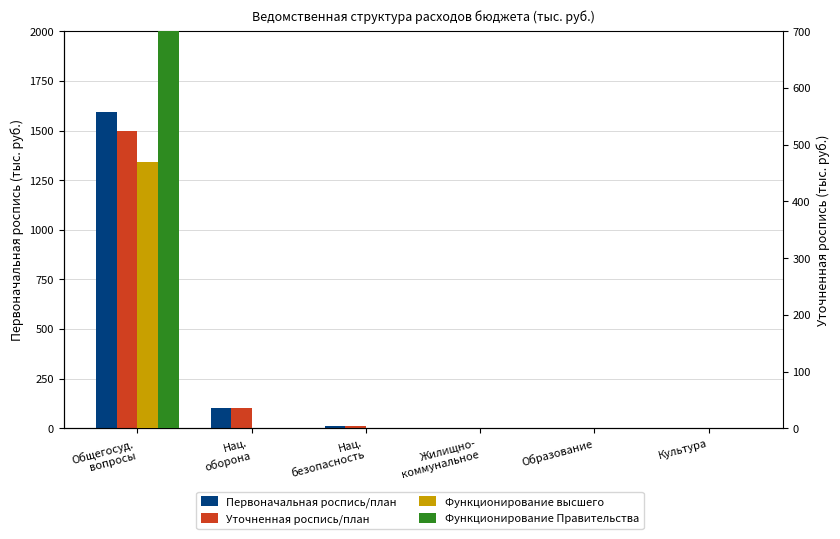

Rank the series at Нац.
оборона from highest to lowest value.

Первоначальная роспись/план, Уточненная роспись/план, Функционирование высшего, Функционирование Правительства